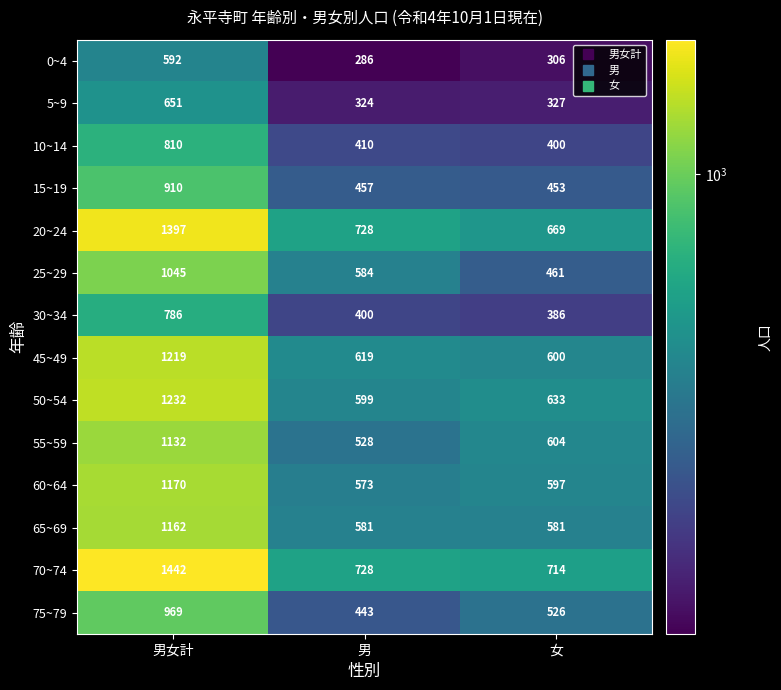

At which label does 15~19 first exceed 457?

男女計